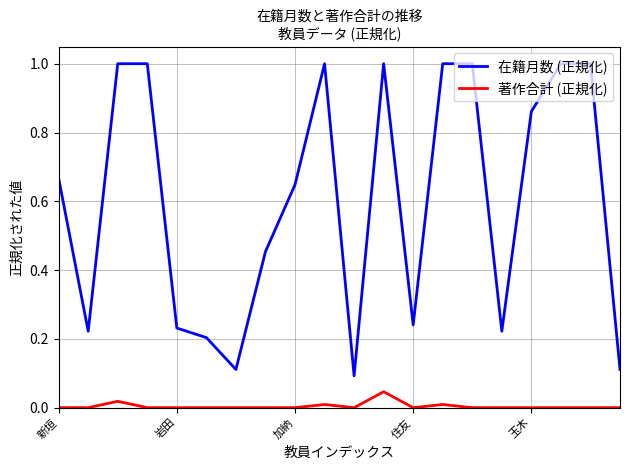

True or false: 在籍月数 (正規化) and 著作合計 (正規化) cross at least once.

False